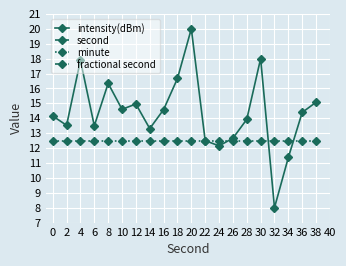

What is the value of the minute point at the 7th from the left?

12.5